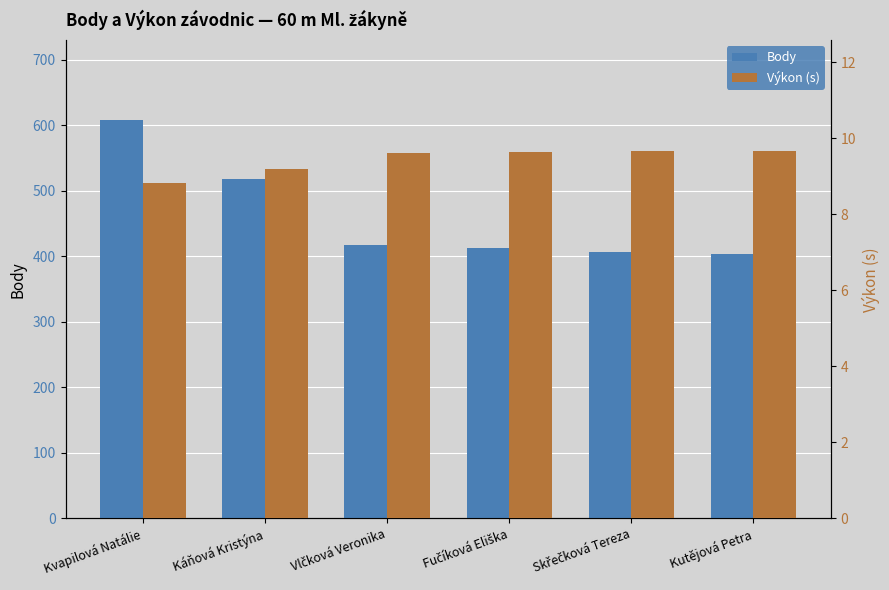

At which label does Výkon (s) first exceed 9?

Káňová Kristýna